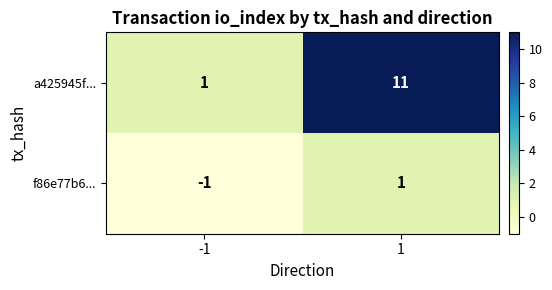

What is the total value across all series at 1?

12